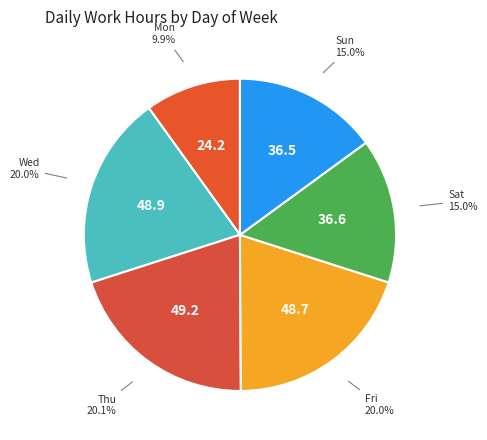

Count the number of slices in the pie.

6